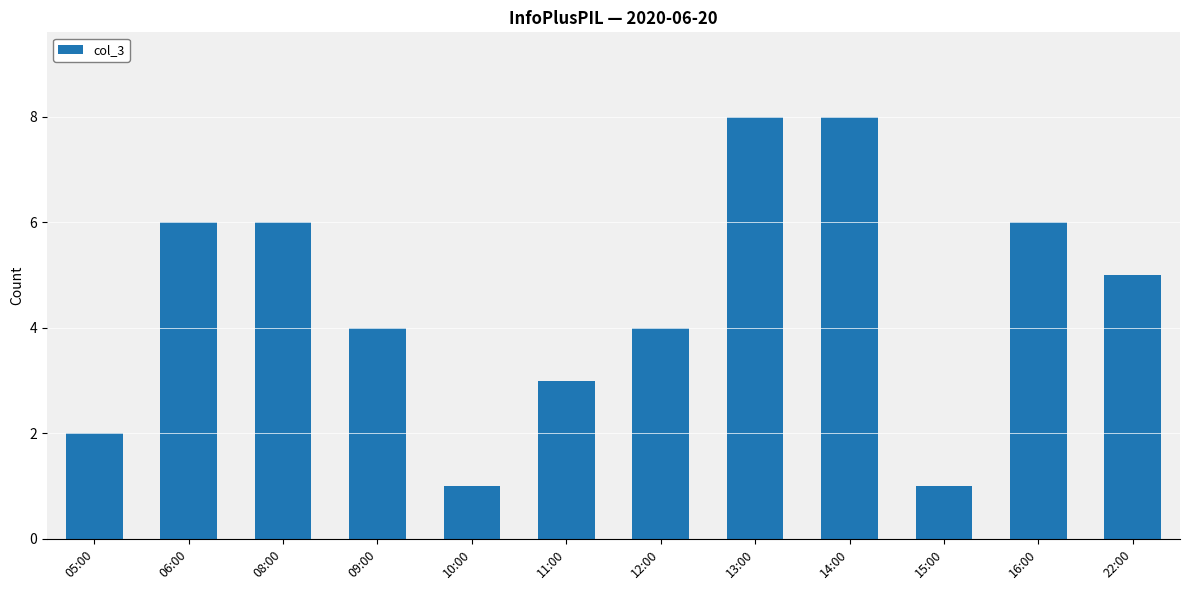

What is the greatest value displayed?

8